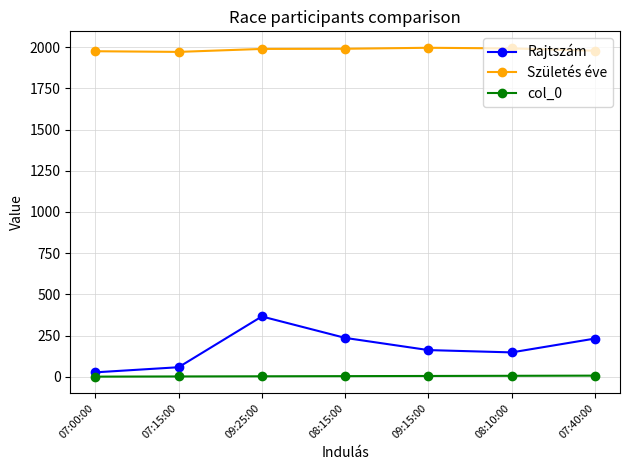

Which series has the largest range (max minus min)?

Rajtszám